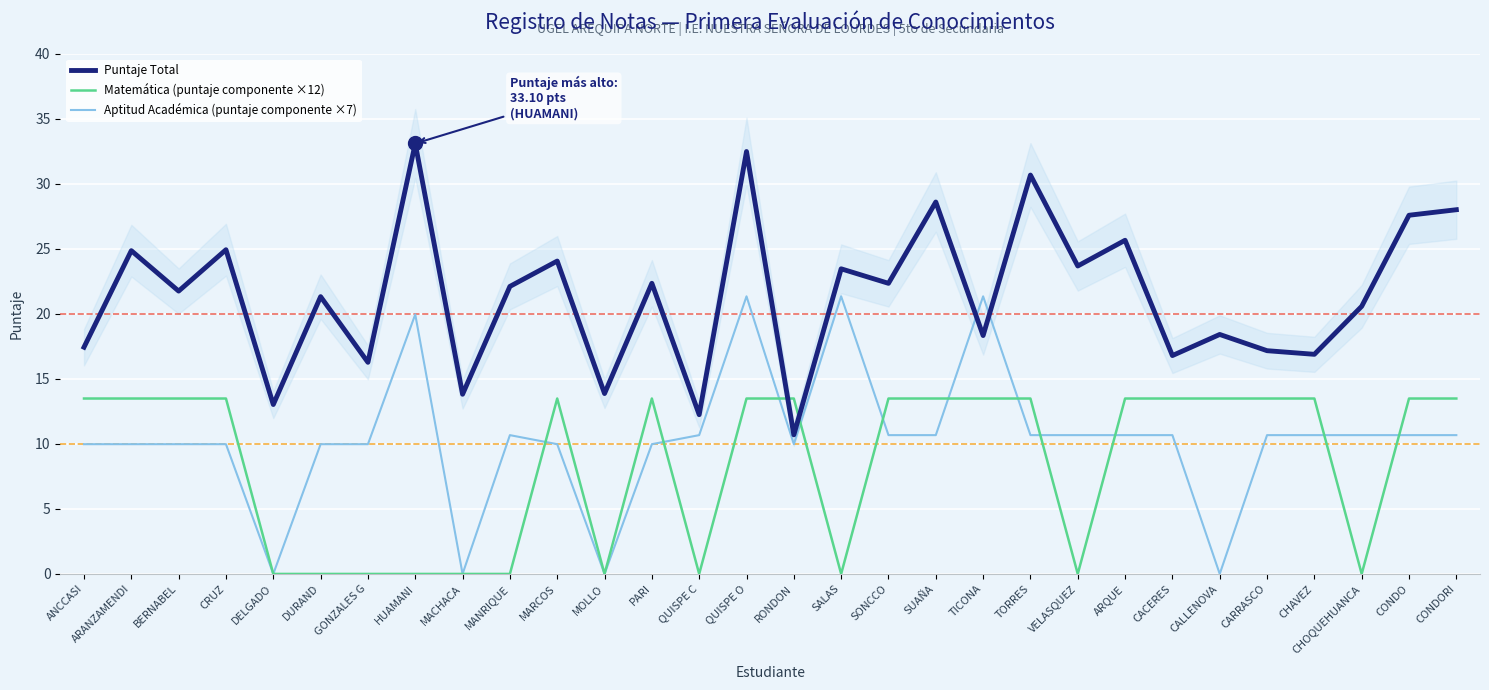

In Puntaje Total, how many points are higher than both neighbors (excluding endpoints)?

12